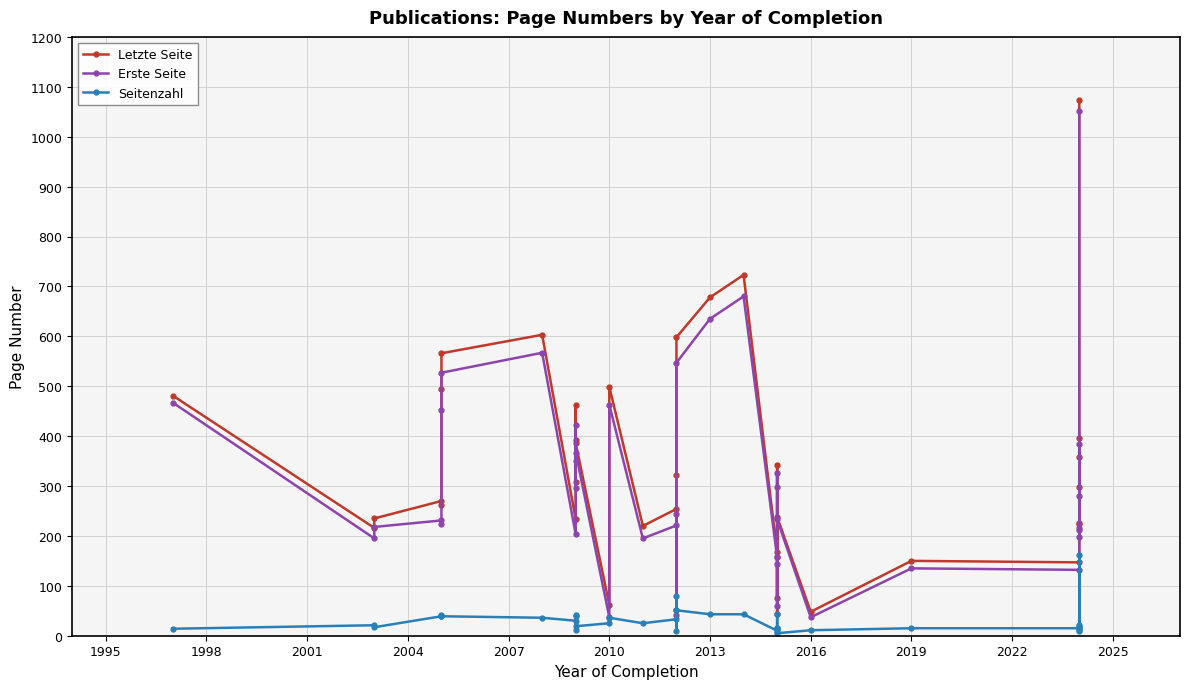

True or false: Letzte Seite and Seitenzahl cross at least once.

False